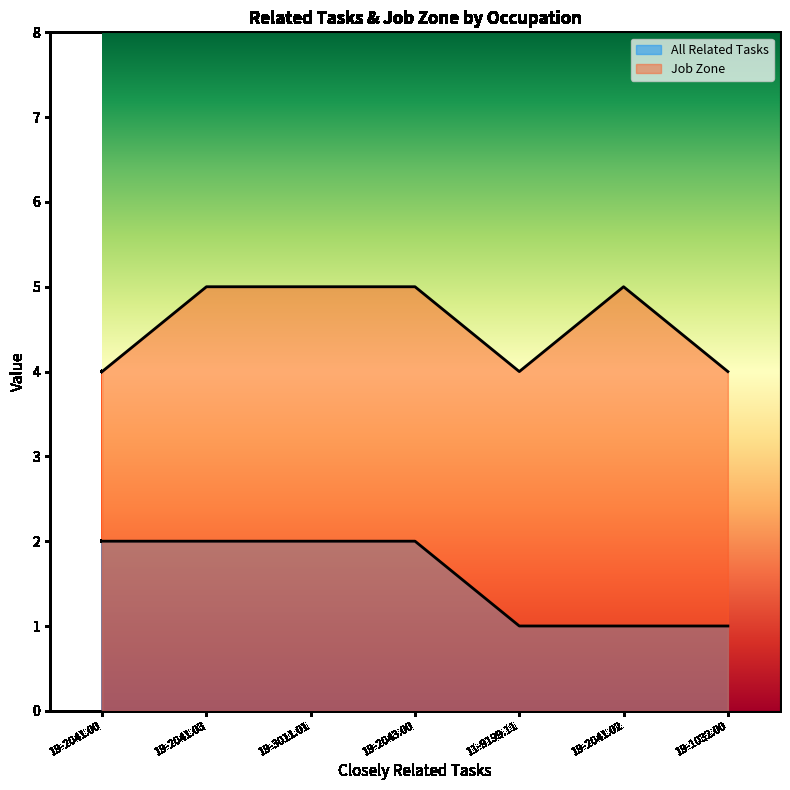

Where is All Related Tasks nearest to the value 1?

11-9199.11